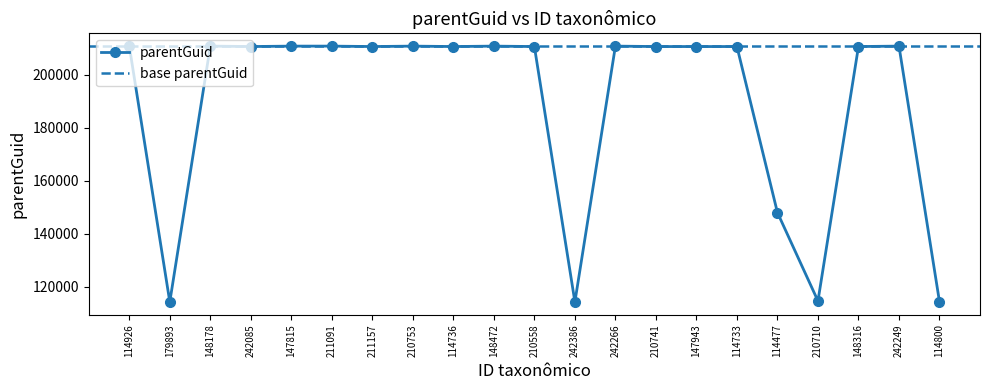

What is the minimum value shown in the chart?

114186